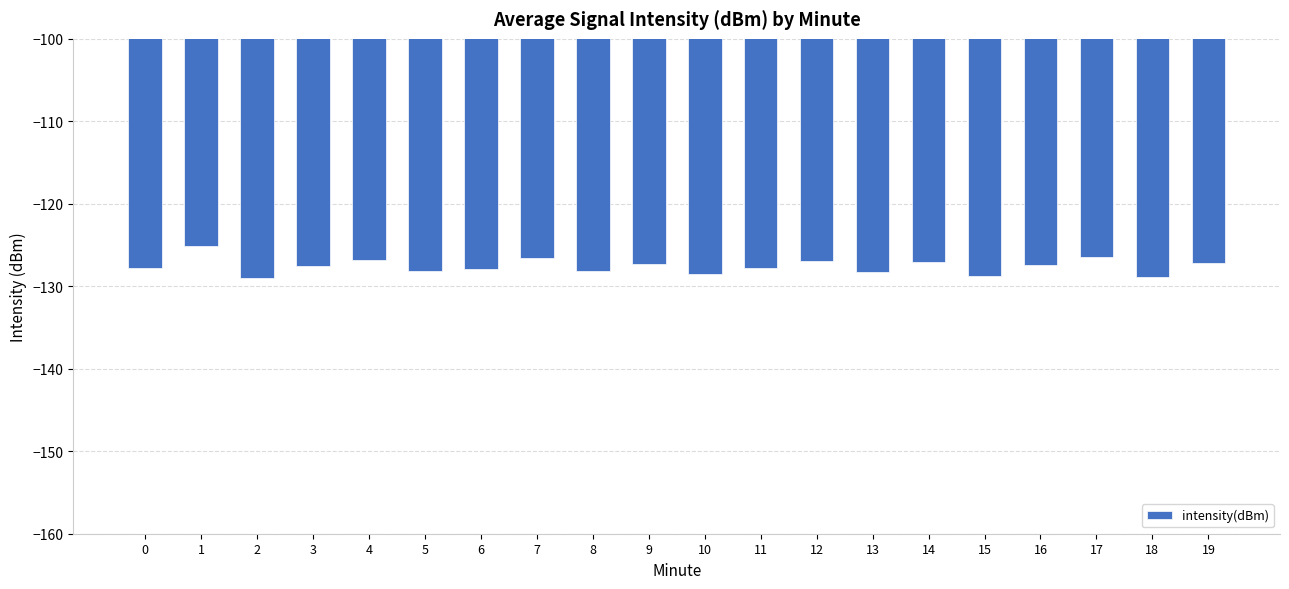

How many data points does each series have?

20